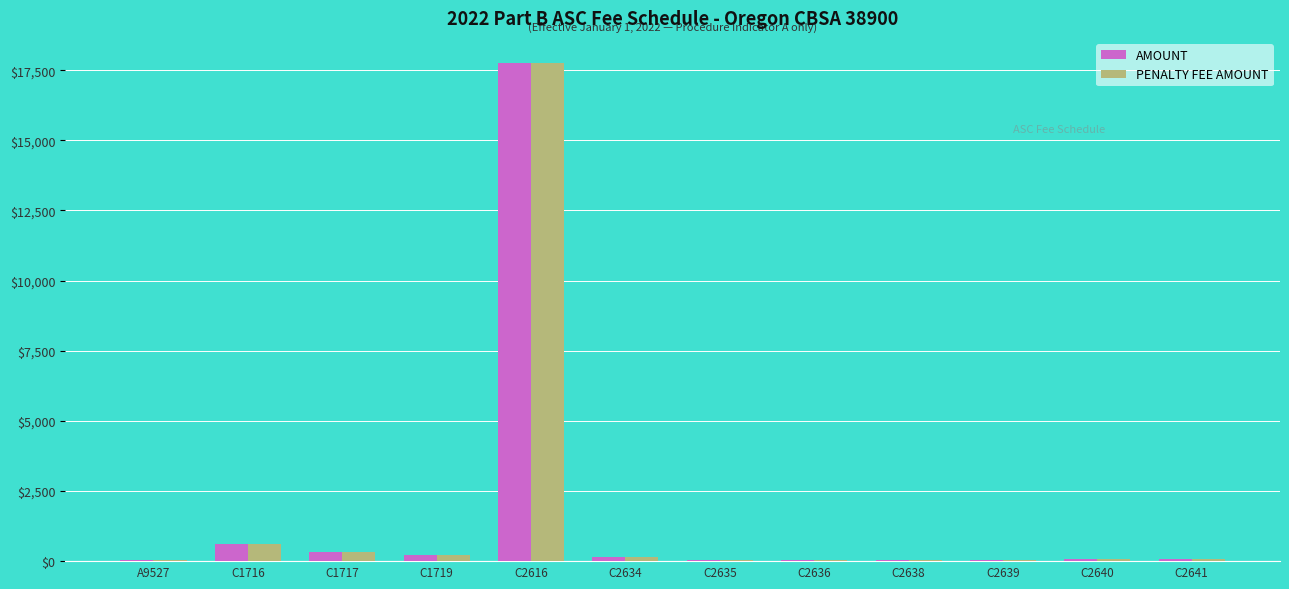

Count the number of categories in the chart.

12